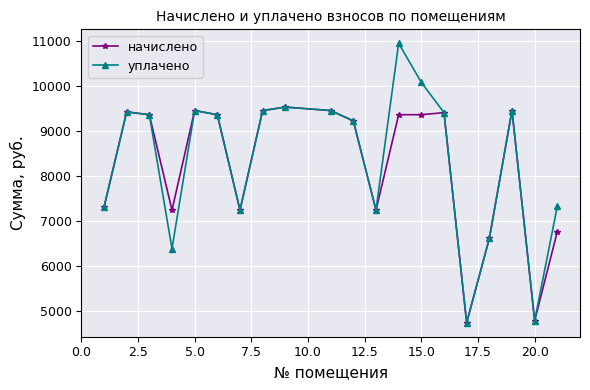

What is the lowest value of the начислено series?

4730.9